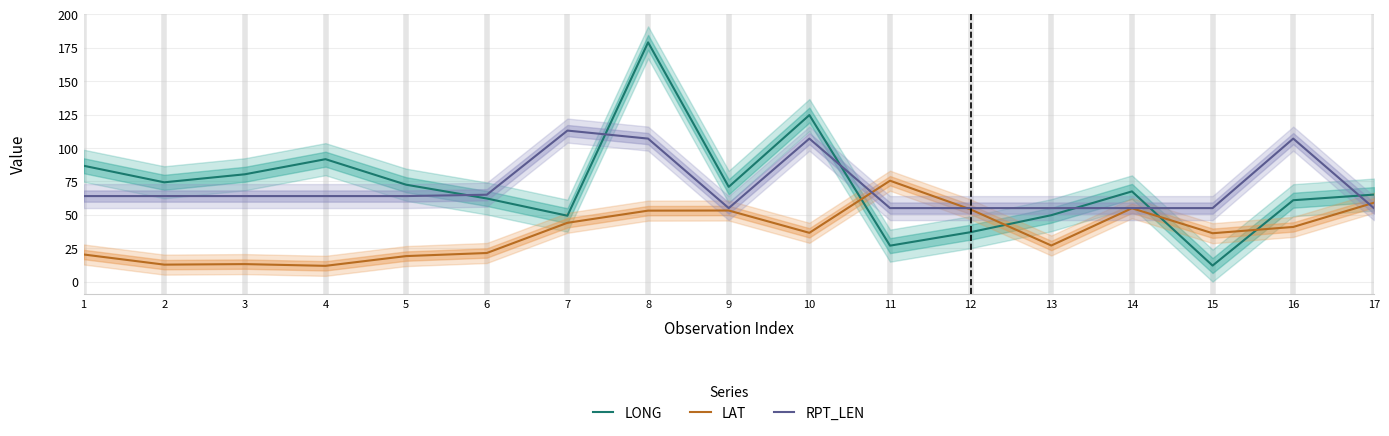

How many interior local peaks does the LONG series have?

4